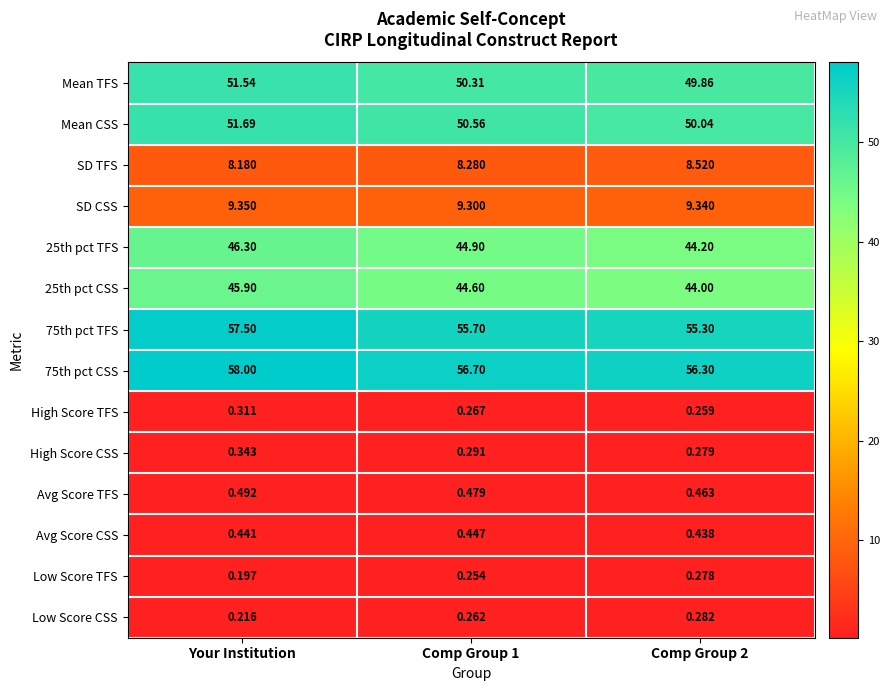

Which series has the largest total across all categories?

75th pct CSS